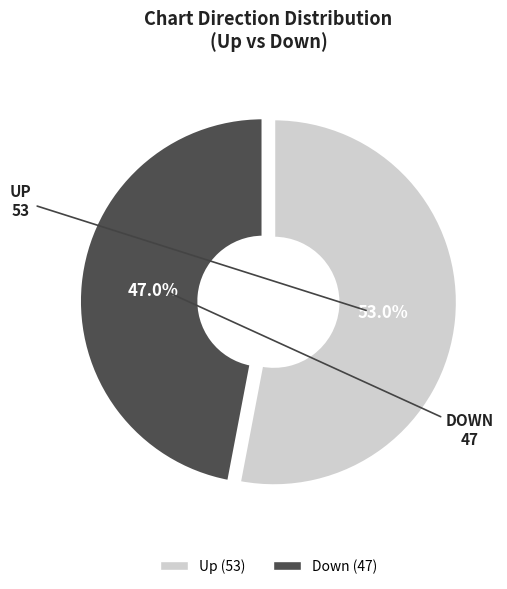

Is there a majority slice in this chart?

Yes